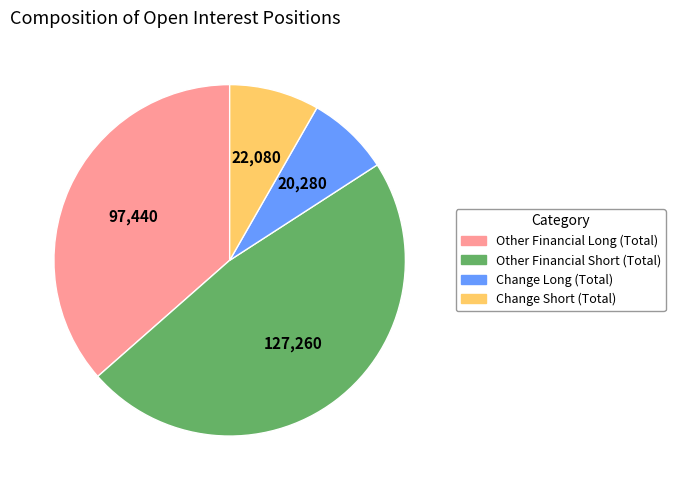

Rank the categories by value from highest to lowest.

Other Financial Short (Total), Other Financial Long (Total), Change Short (Total), Change Long (Total)